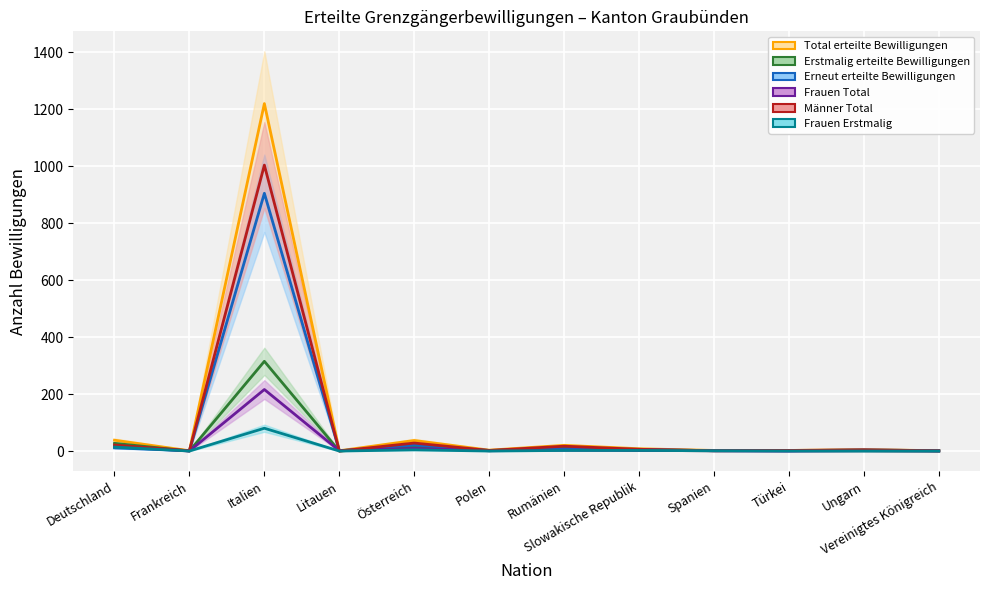

At which category does Erneut erteilte Bewilligungen reach its first local peak?

Italien